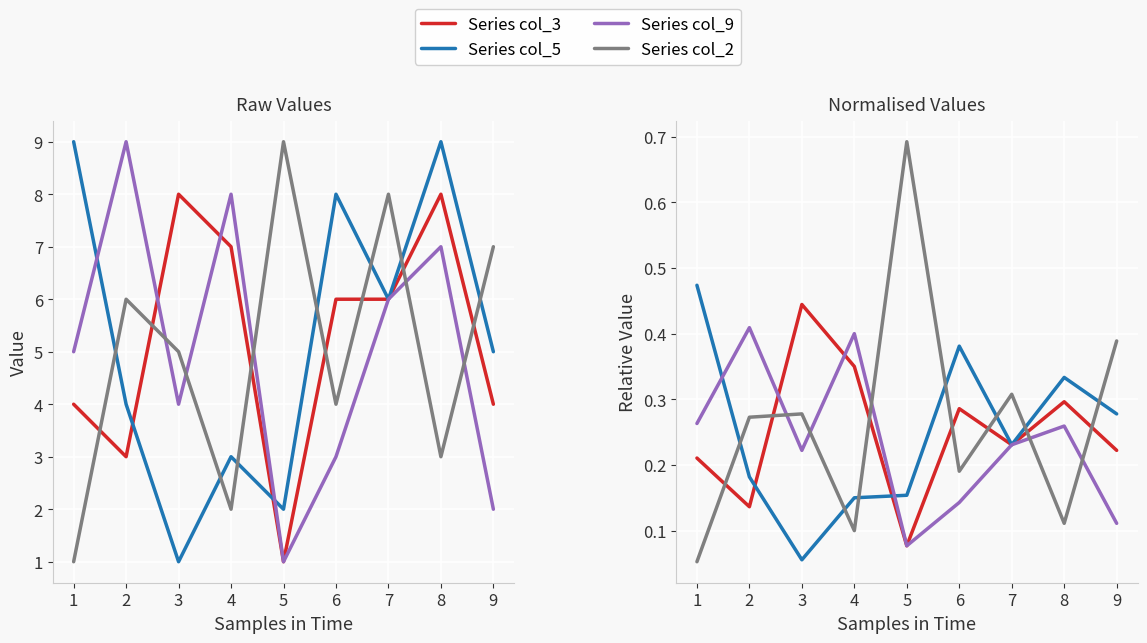

How many categories are shown in the chart?

9